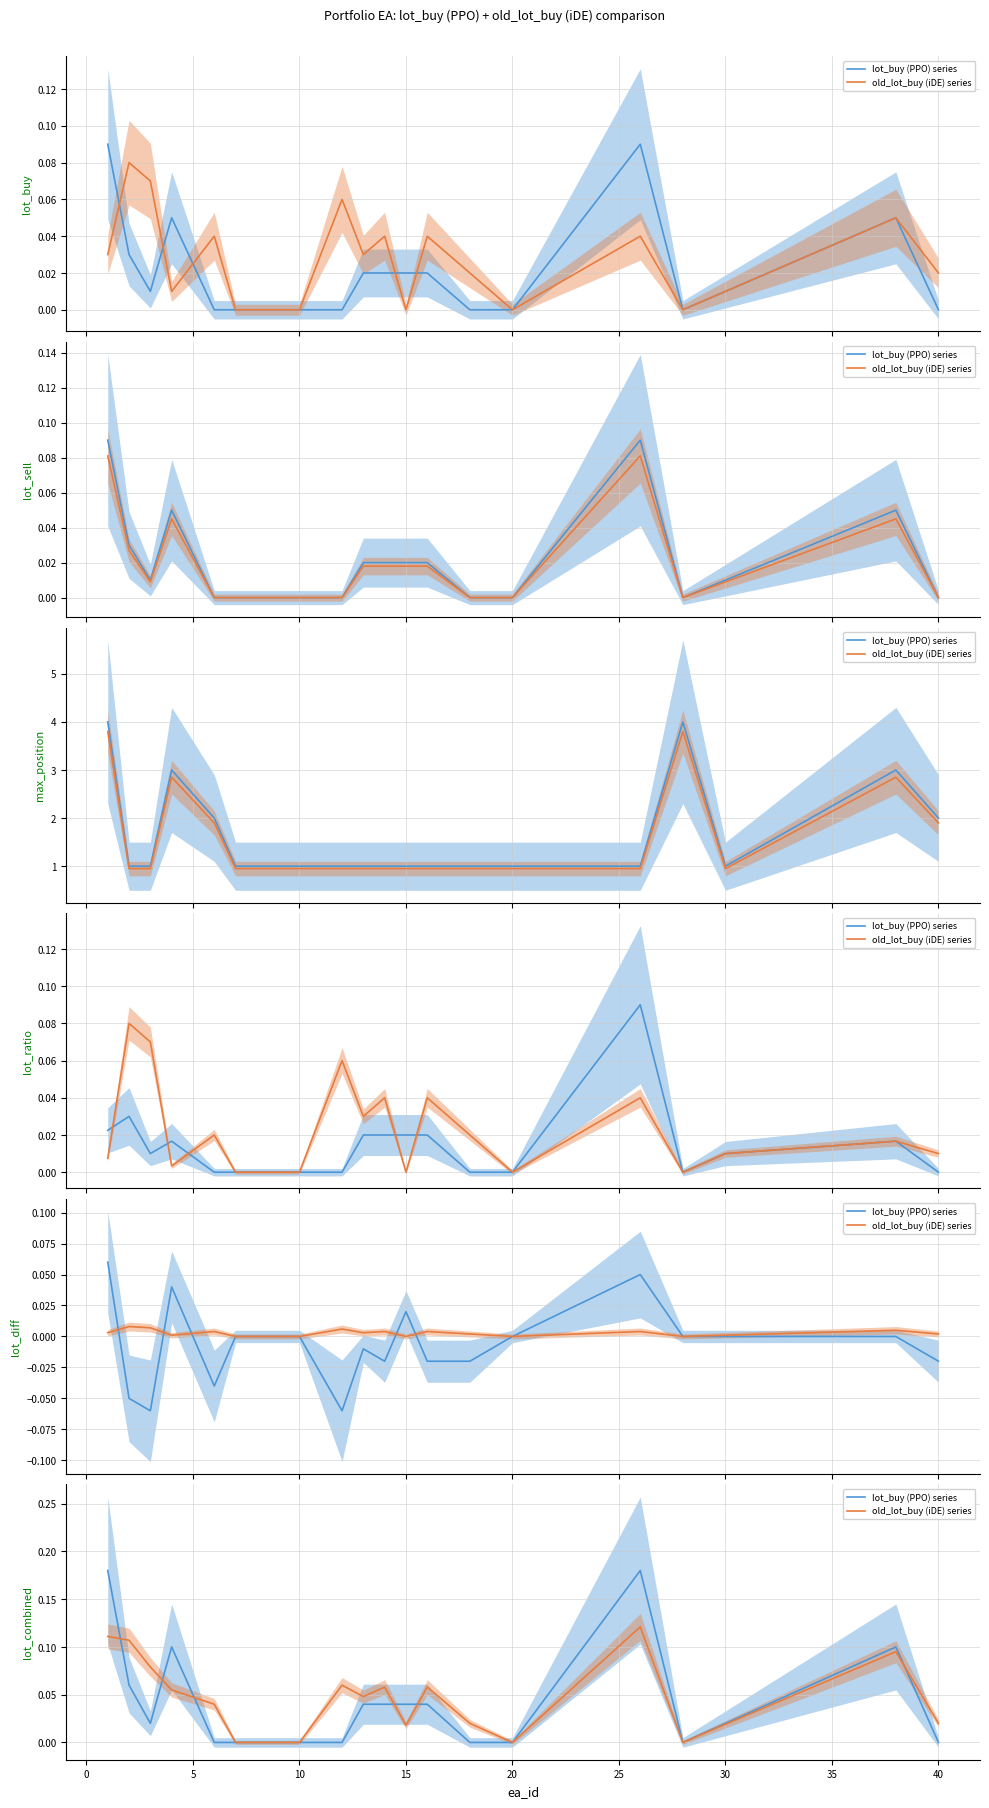

Which series ends up on top after the final intersection of old_lot_buy (iDE) series and lot_buy (PPO) series?

old_lot_buy (iDE) series